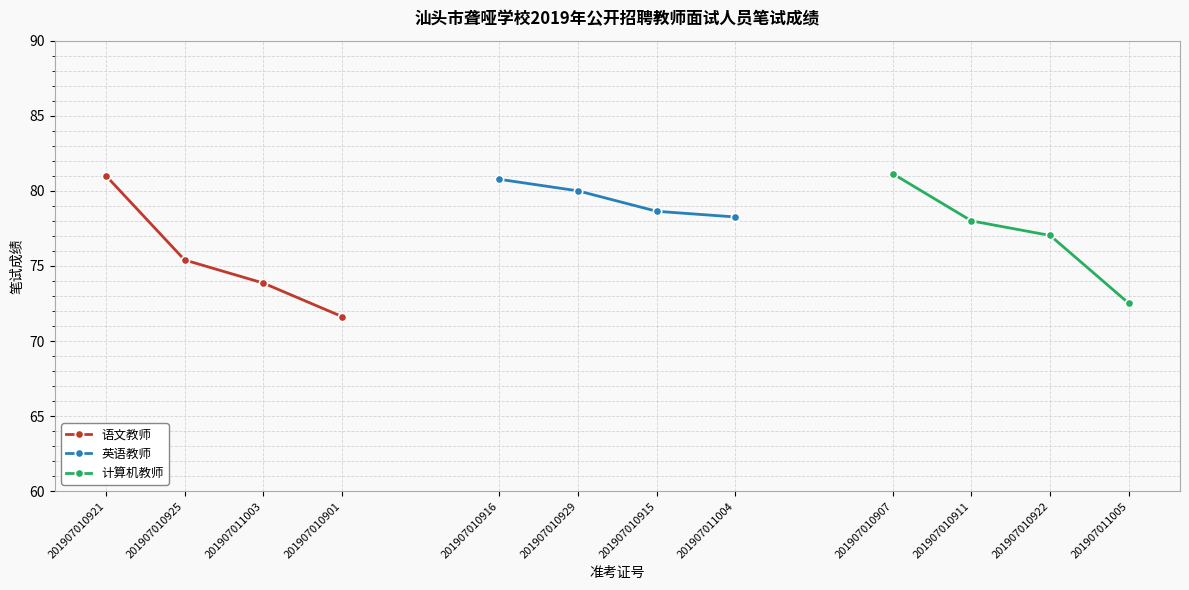

What is the minimum value shown in the chart?

71.6